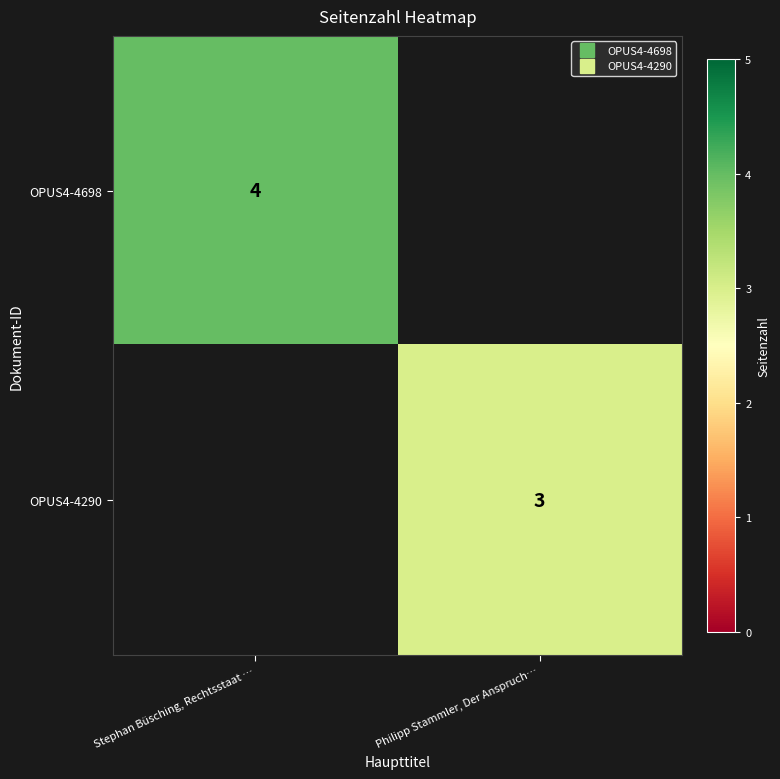

Rank the series at Stephan Büsching, Rechtsstaat … from highest to lowest value.

OPUS4-4698, OPUS4-4290